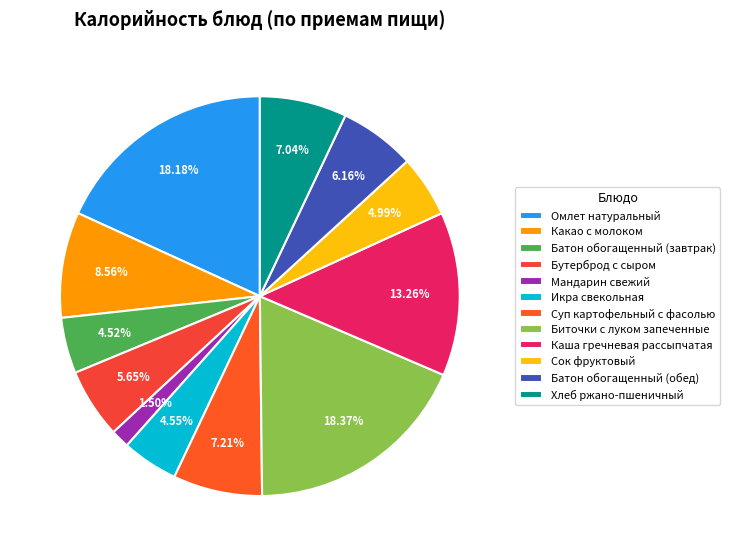

Count the number of slices in the pie.

12